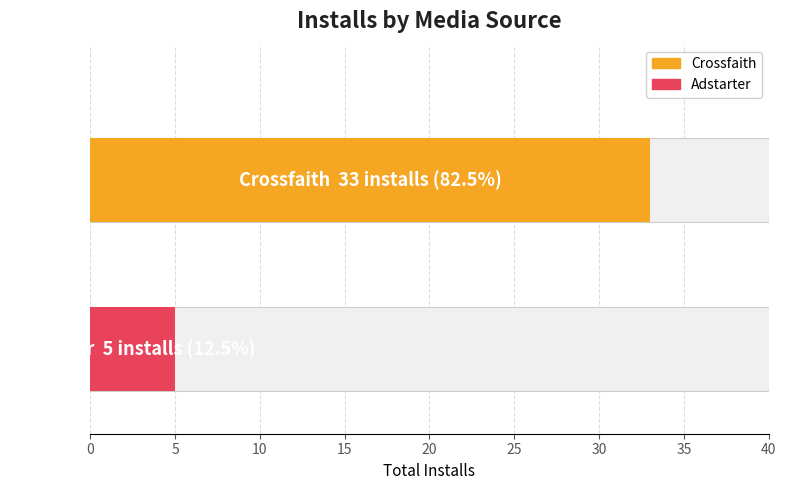

True or false: the data shows 1 at RHCP_226/US.

False